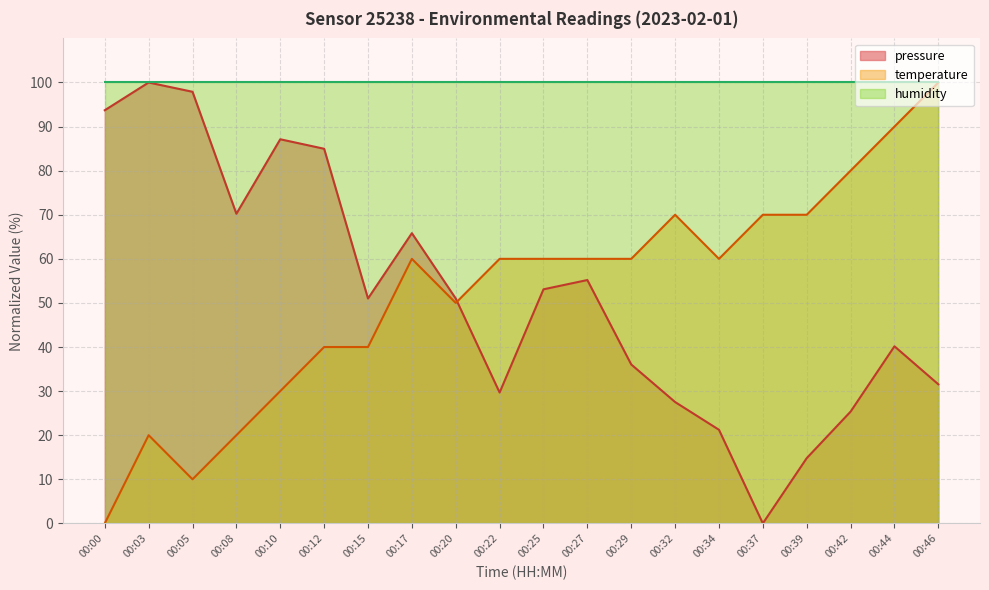

At 00:37, list the series in order from largest to smallest.

humidity, temperature, pressure